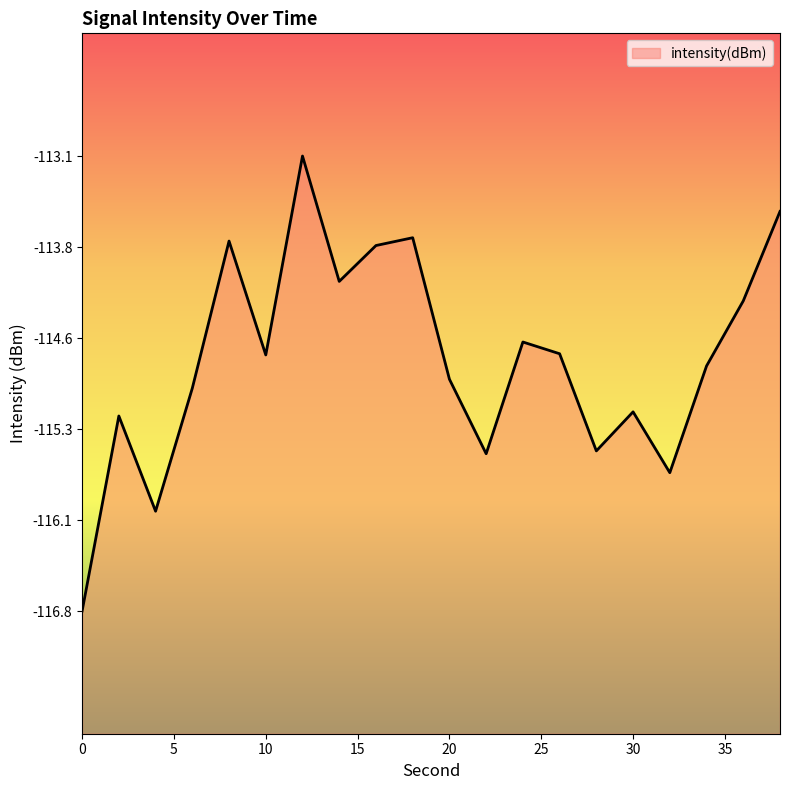

Is it true that the value at 32 is -115.7?

True